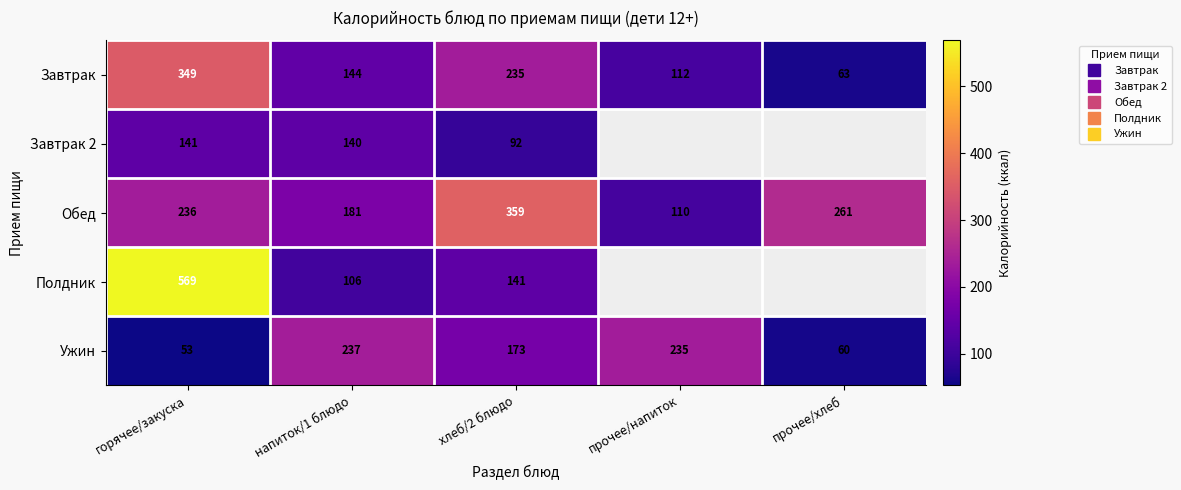

Is the value of Ужин at напиток/1 блюдо greater than the value of Полдник at хлеб/2 блюдо?

Yes